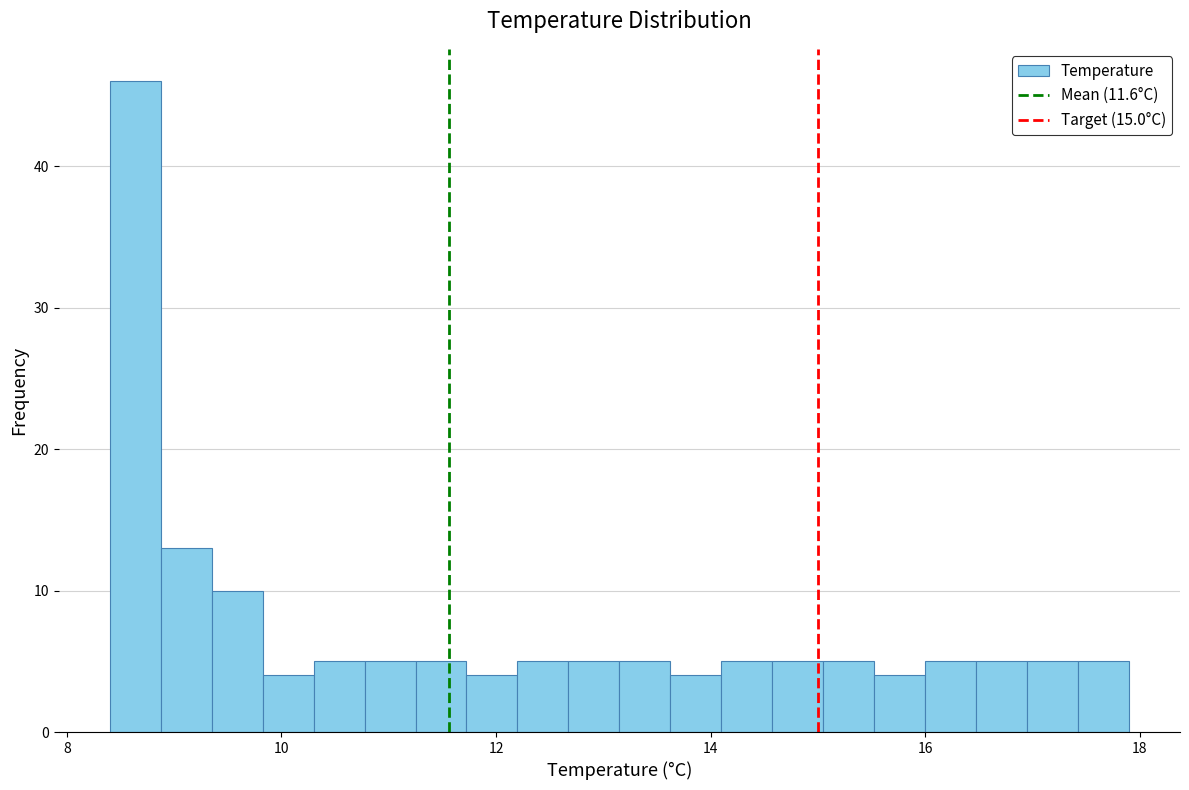

Around what value on the x-axis is the tallest bar? Give the approximate position of its centre, as read against the axis.

8.6